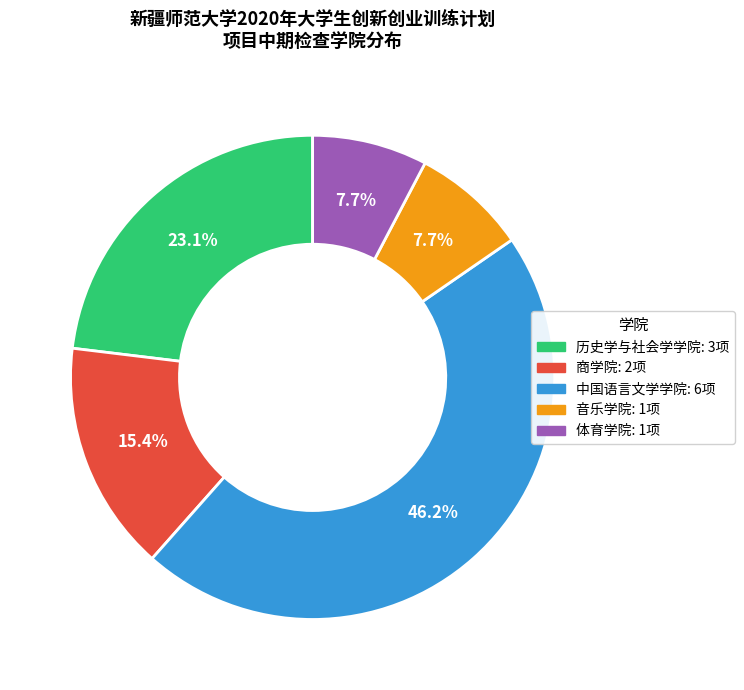

How many slices are in this pie chart?

5